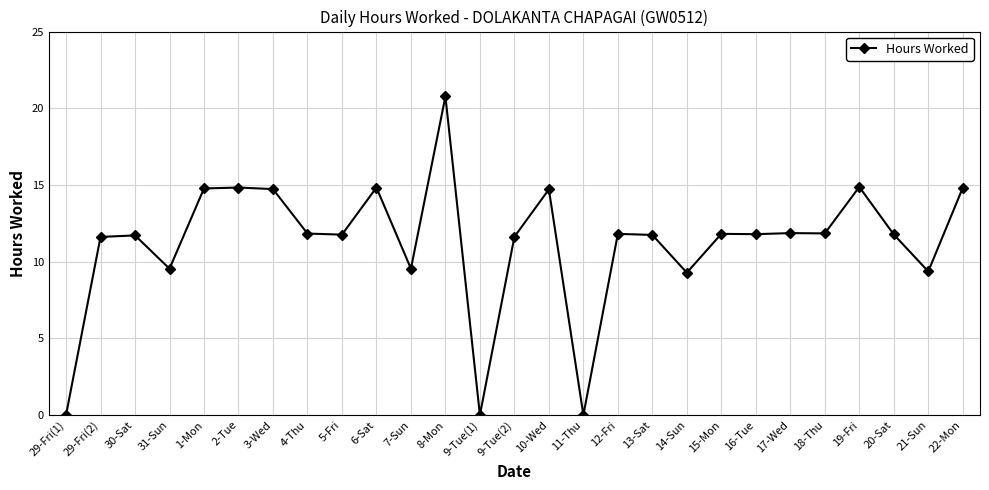

True or false: the data has more than 1 interior local peaks.

True